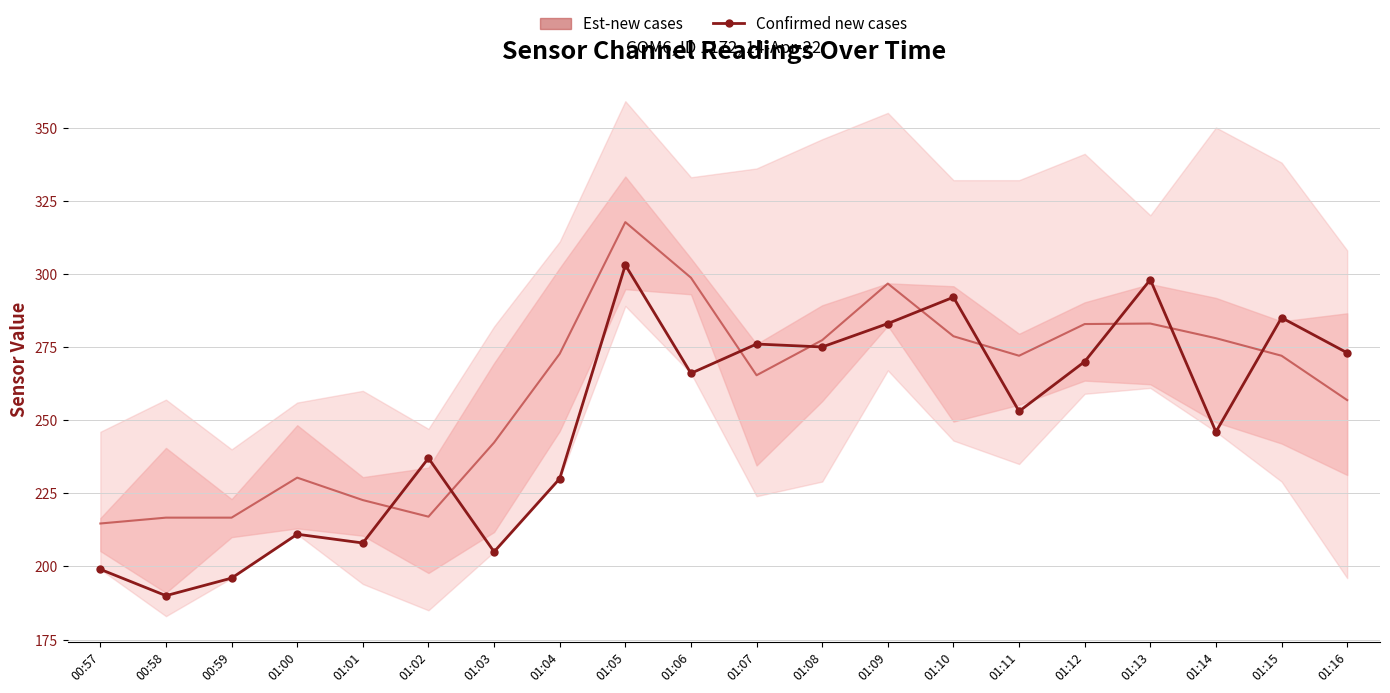

Rank the categories by value from highest to lowest.

01:05, 01:13, 01:10, 01:15, 01:09, 01:07, 01:08, 01:16, 01:12, 01:06, 01:11, 01:14, 01:02, 01:04, 01:00, 01:01, 01:03, 00:57, 00:59, 00:58